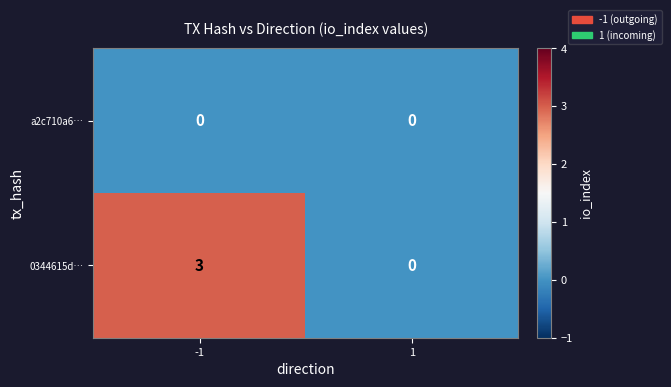

Reading left to right, extract all data points from this chart.

a2c710a6…: 0	0
0344615d…: 3	0